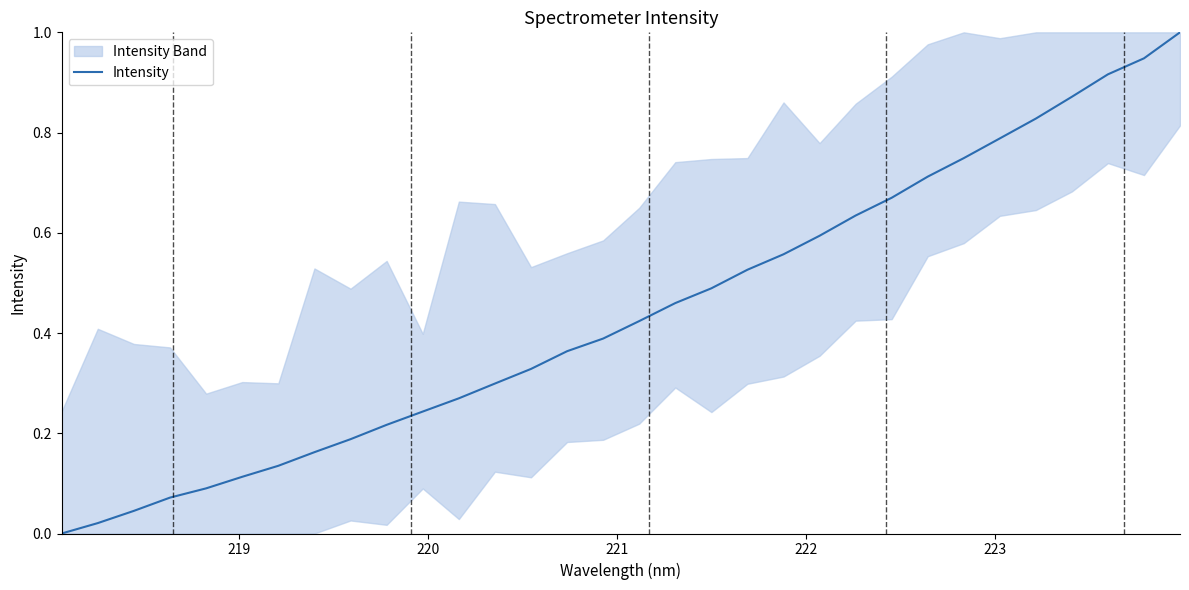

Count the number of values greater than 0.

31